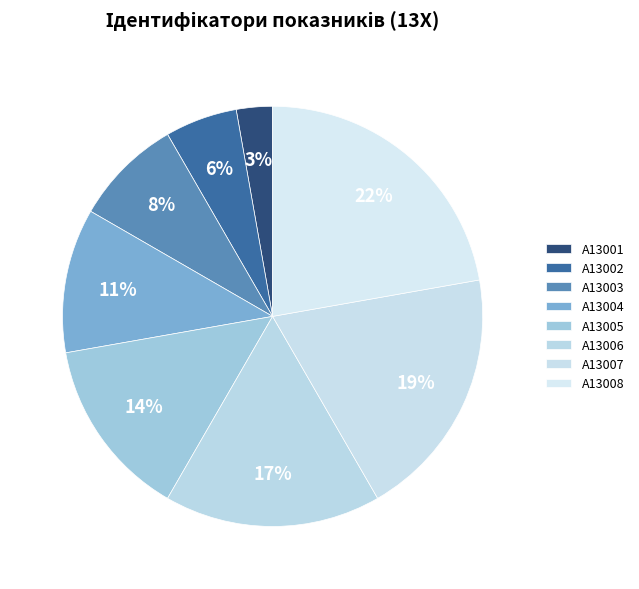

Count the number of slices in the pie.

8